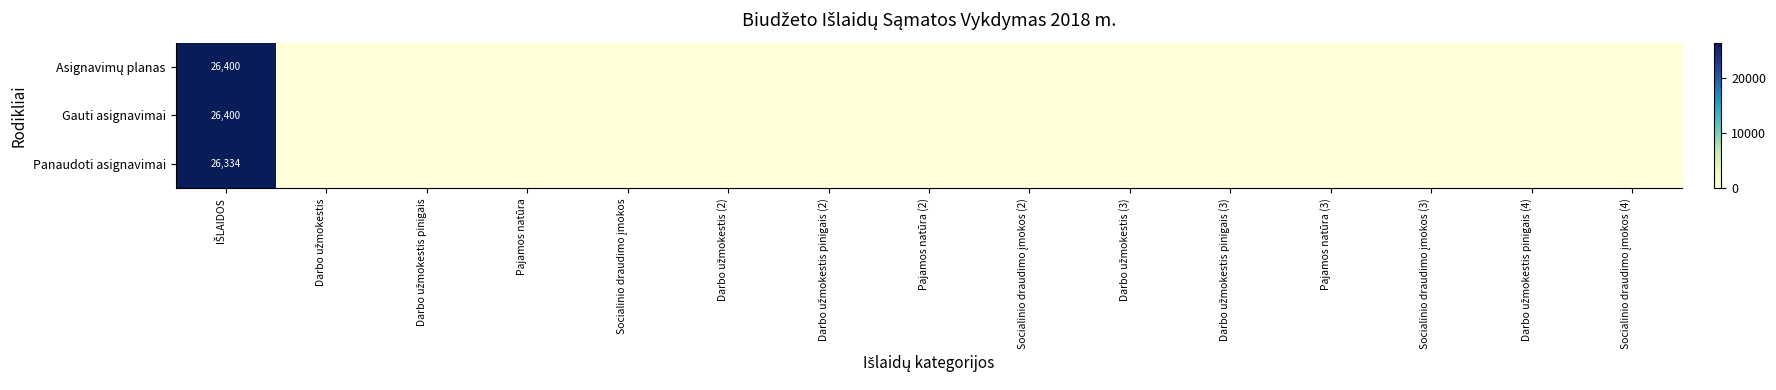

Is it true that Gauti asignavimai equals 12143.1 at Darbo užmokestis pinigais (3)?

False